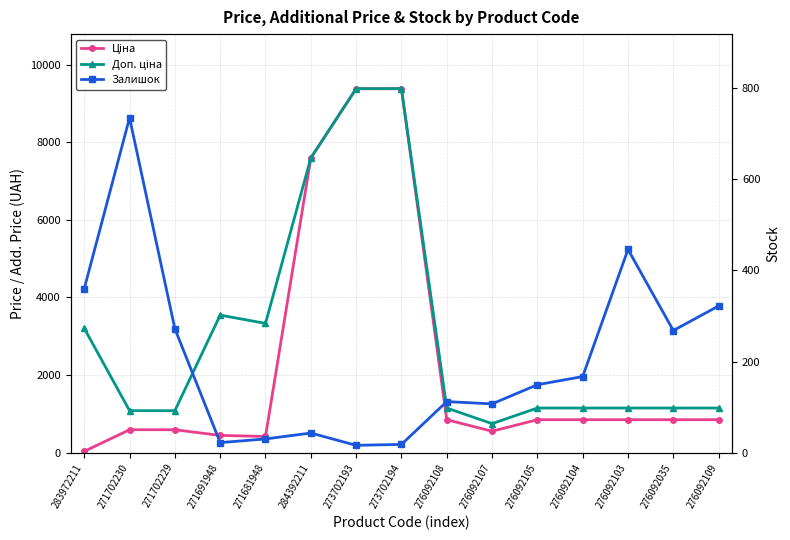

True or false: Залишок has a value of 167.0 at 276092104.

True